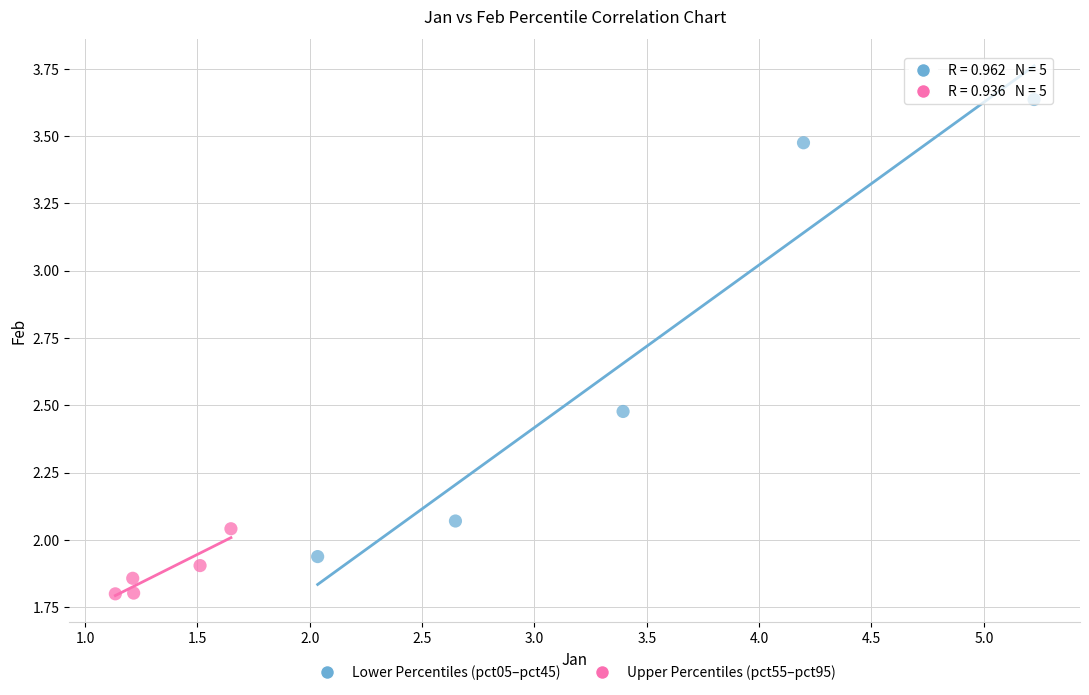

Which series contains the highest Y value?

Lower Percentiles (pct05–pct45)